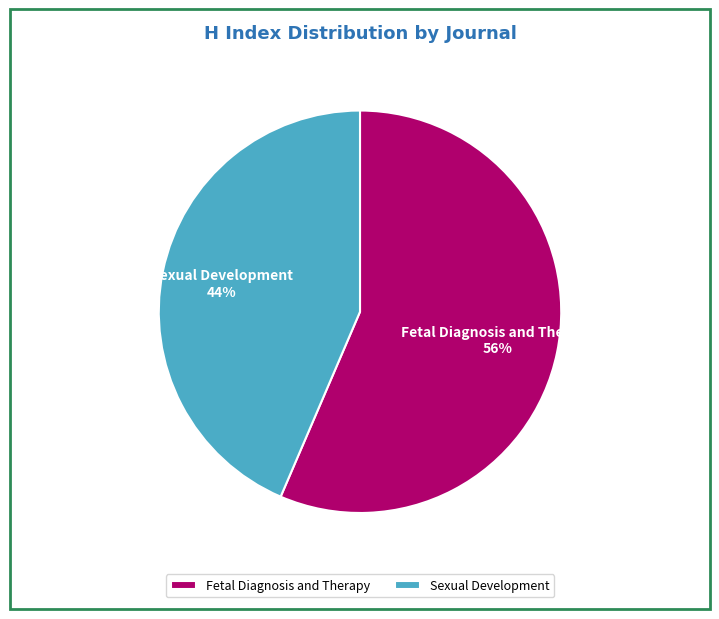

To the nearest percent, what is the average slice percentage?

50%